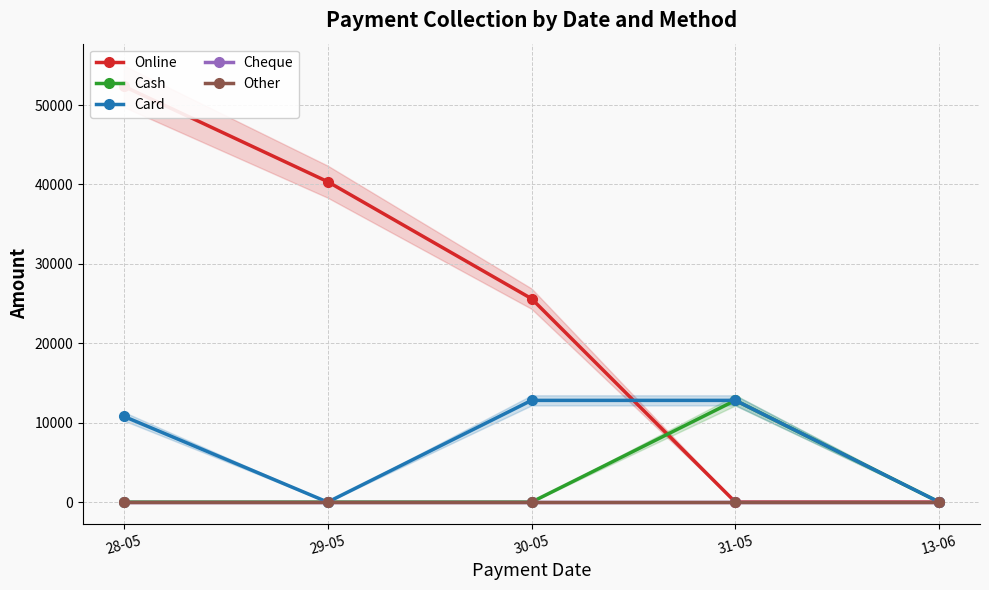

What is the difference between the Online values at 30-05 and 31-05?

25620